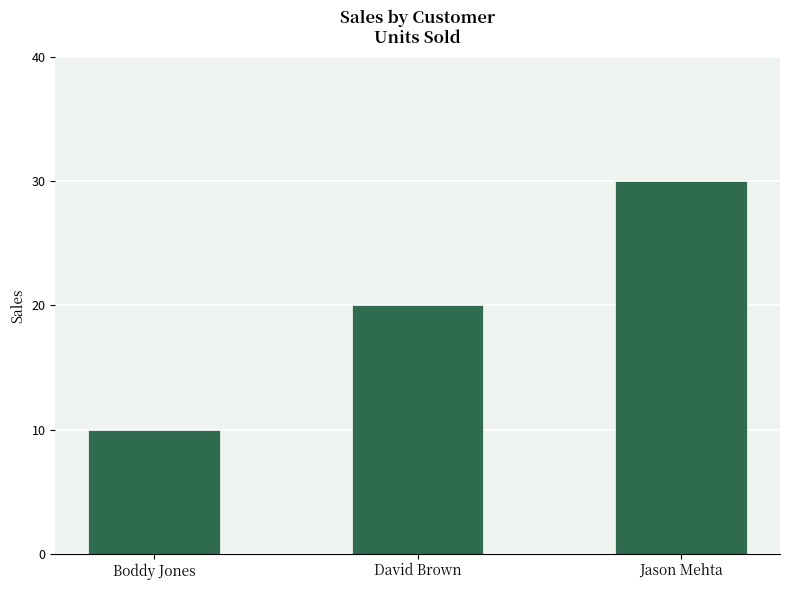

Reading right to left, extract all data points from this chart.

Jason Mehta=30	David Brown=20	Boddy Jones=10